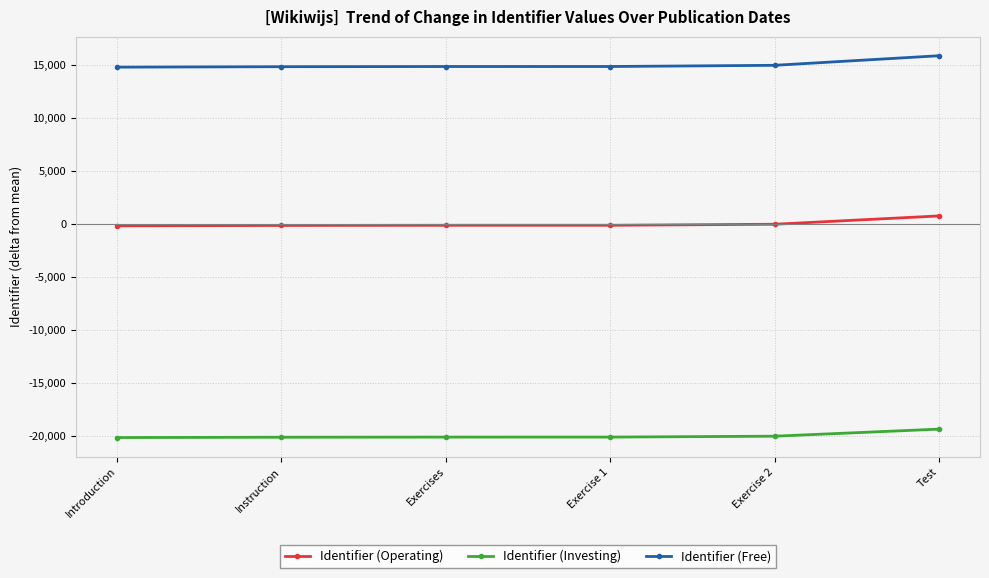

How many values in the Identifier (Investing) series exceed -20129?

2